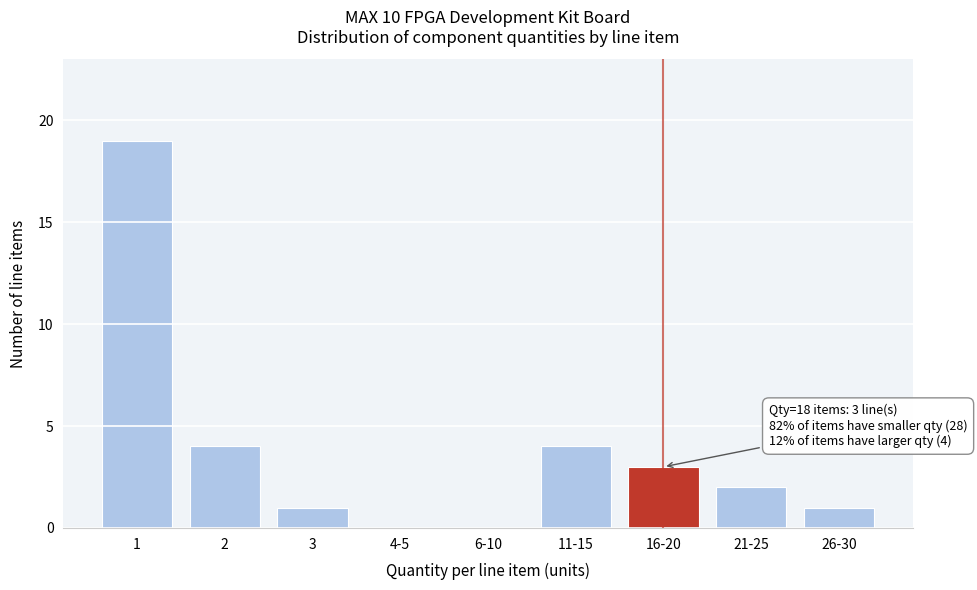

Reading left to right, what are all the values shown in this chart?

1=19	2=4	3=1	4-5=0	6-10=0	11-15=4	16-20=3	21-25=2	26-30=1